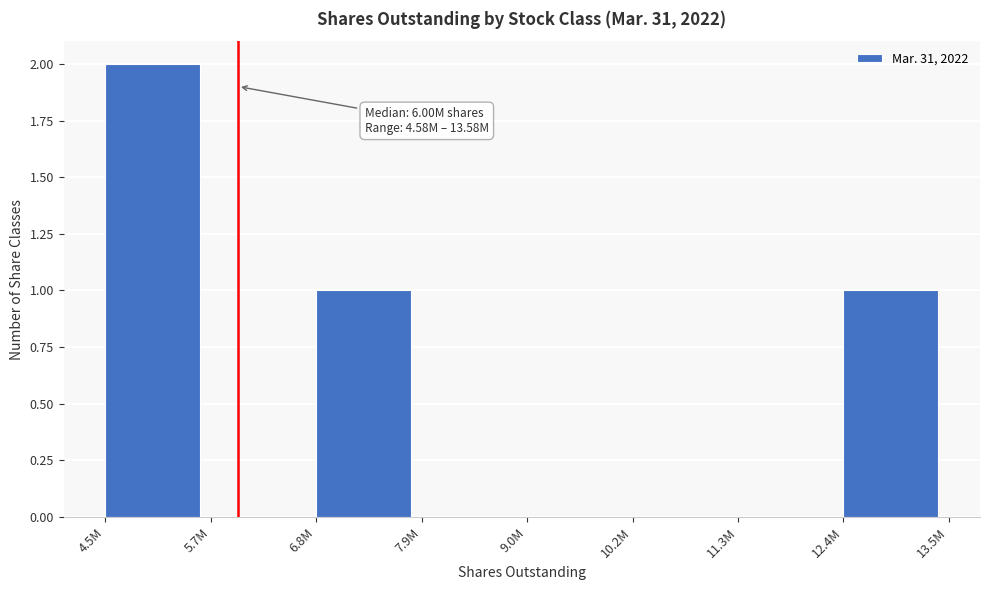

Reading left to right, list all the values displayed in this chart.

4.5M=2	5.7M=0	6.8M=1	7.9M=0	9.0M=0	10.2M=0	11.3M=0	12.4M=1